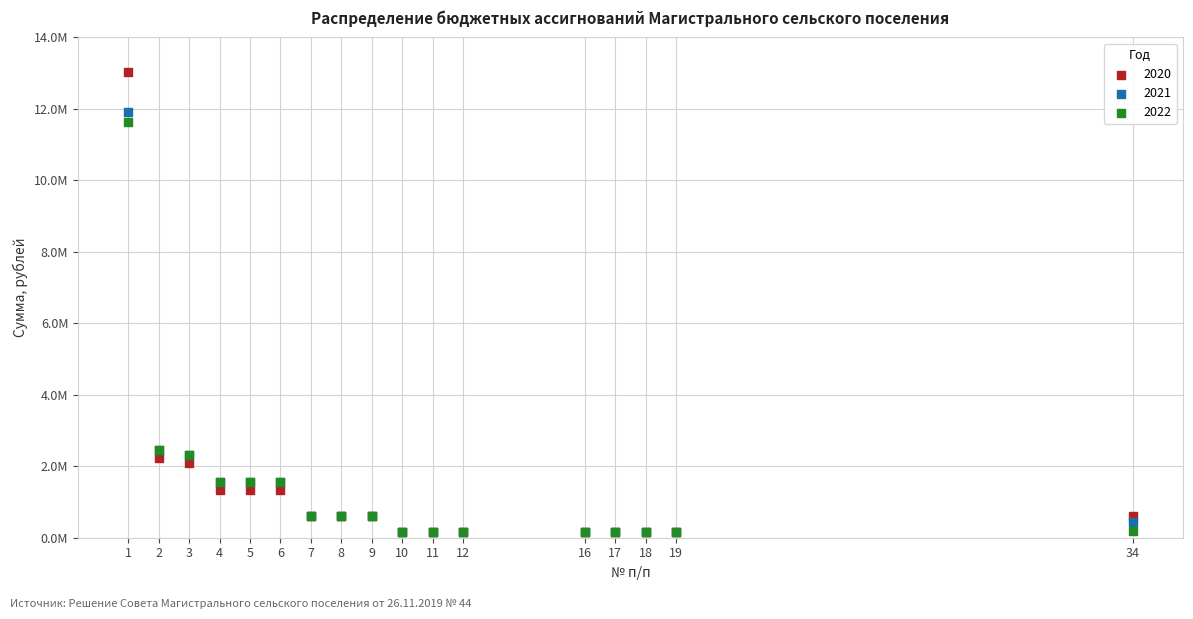

What are all the series names shown in the legend?

2020, 2021, 2022